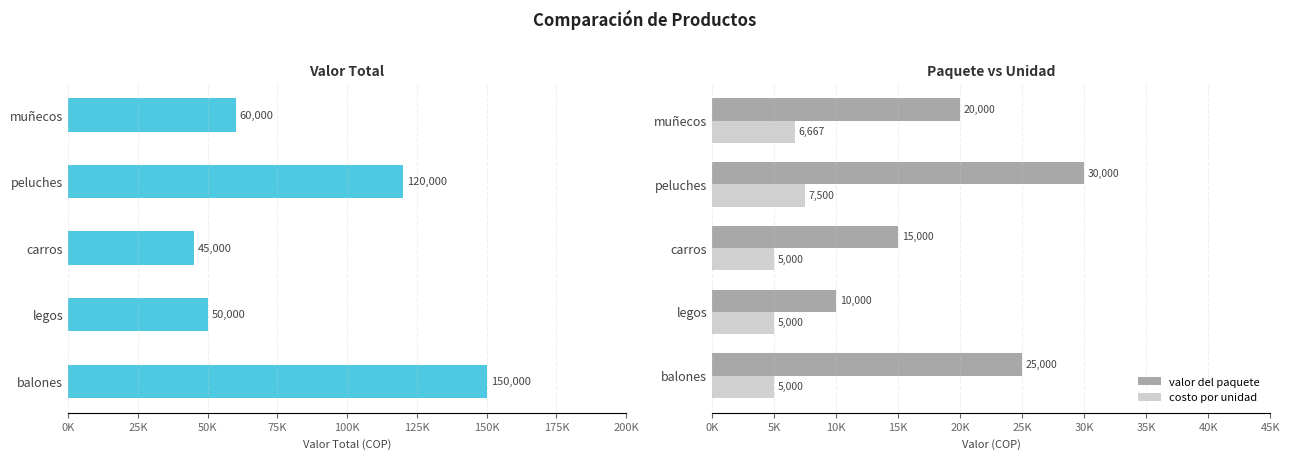

What is the approximate value of valor total at legos, to the nearest 10?

50000